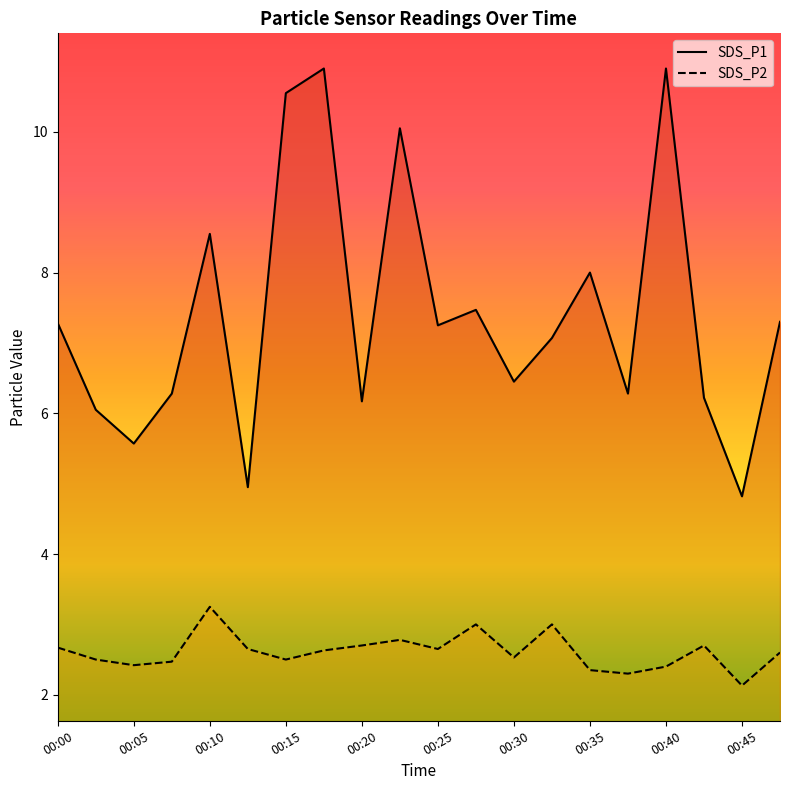

What is the highest value of the SDS_P1 series?

10.9